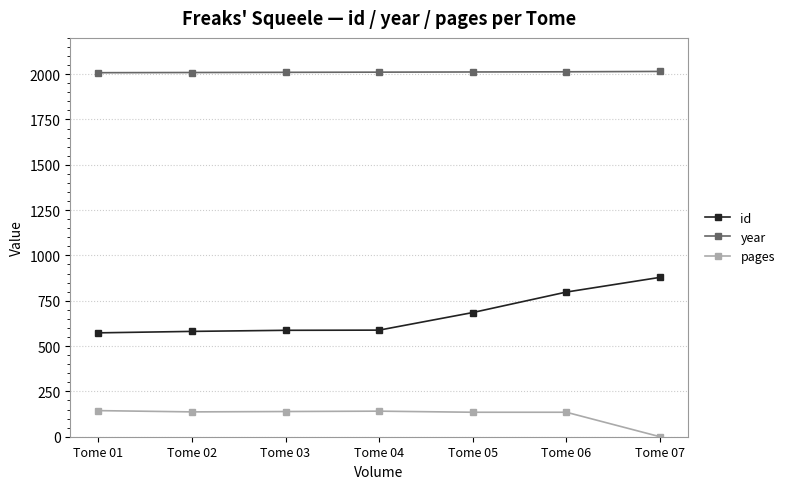

Is it true that pages equals 252 at Tome 01?

False